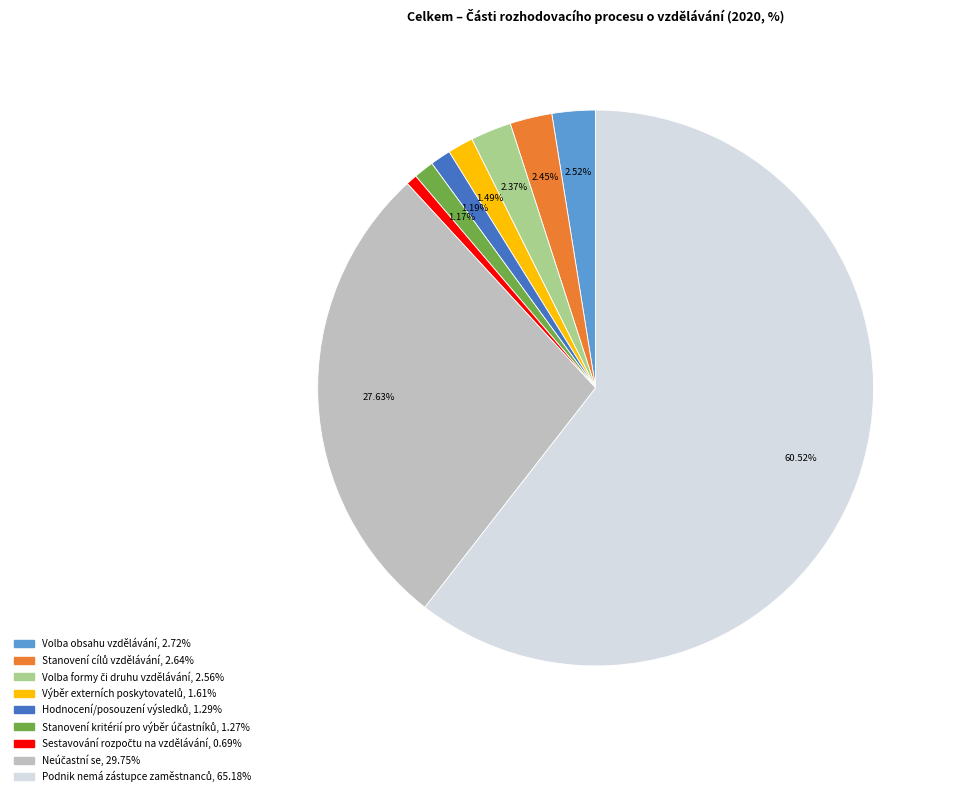

How many slices are in this pie chart?

9